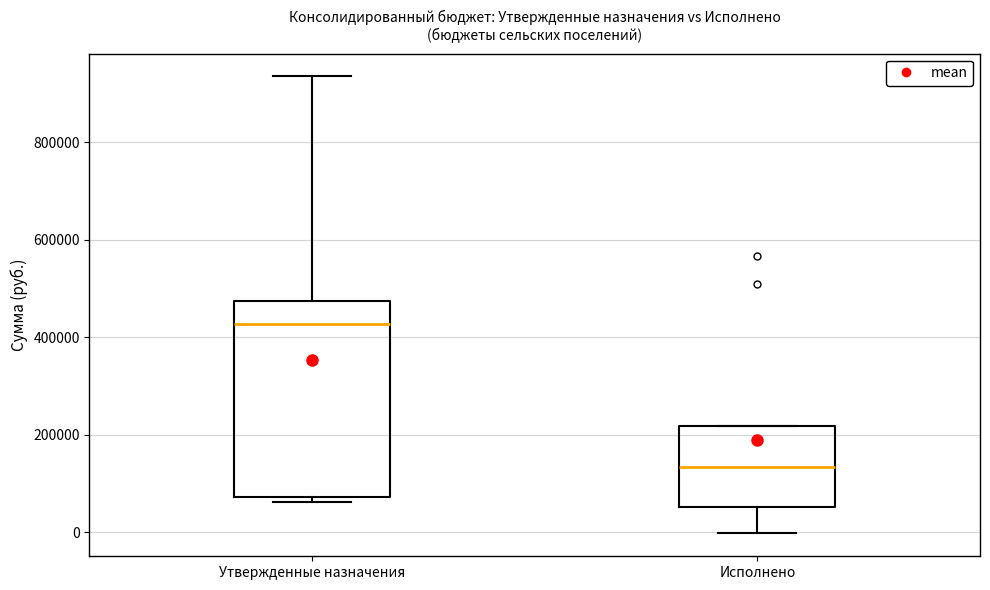

Comparing the boxes themselves (not the whiskers), which one is the tallest?

Утвержденные назначения